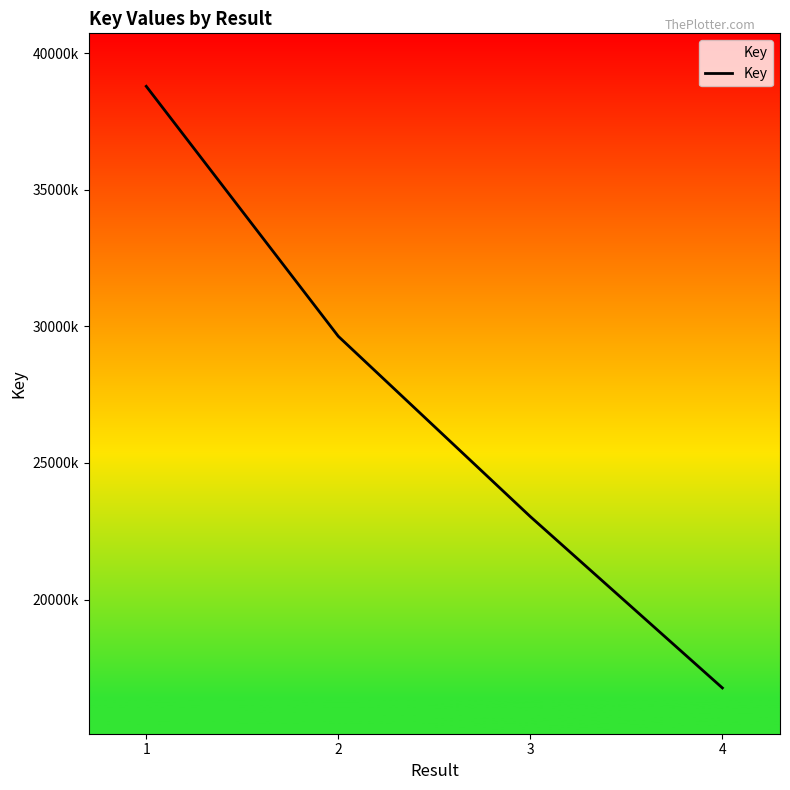

Does the chart have visible grid lines?

No